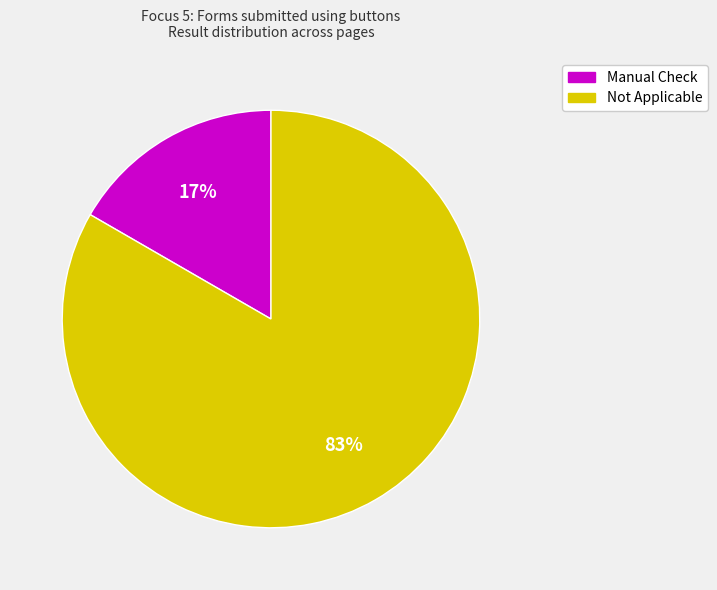

To the nearest percent, what is the combined percentage of Not Applicable and Manual Check?

100%